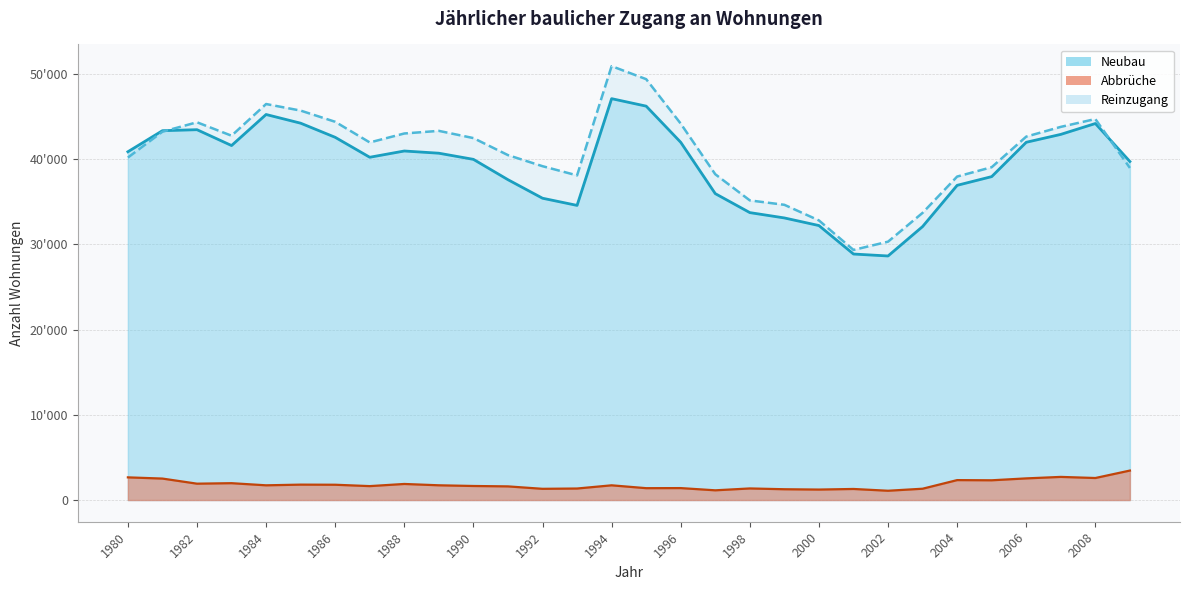

List the series in order of their peak value, highest first.

Reinzugang, Neubau, Abbrüche